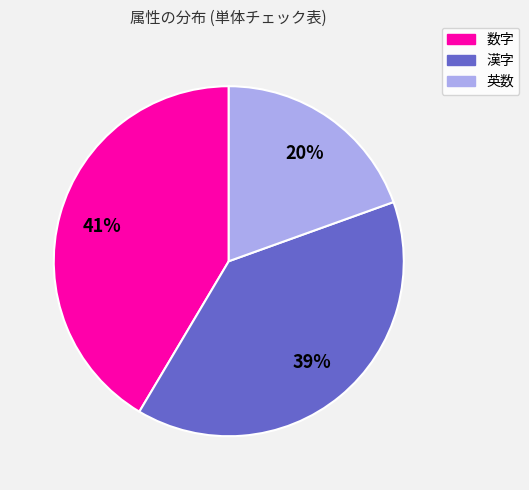

How many segments does this pie chart have?

3